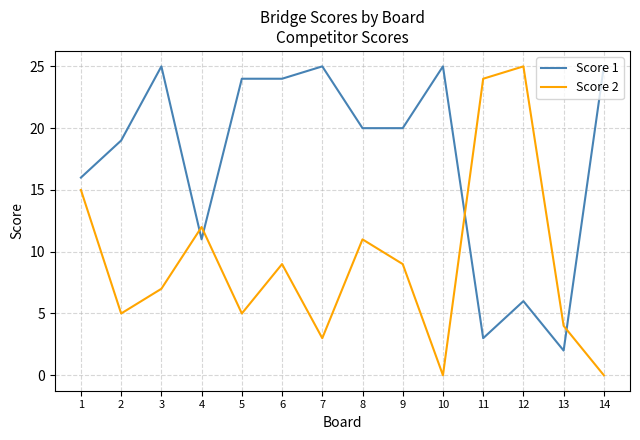

Between which two adjacent categories do Score 1 and Score 2 first intersect?

3 and 4